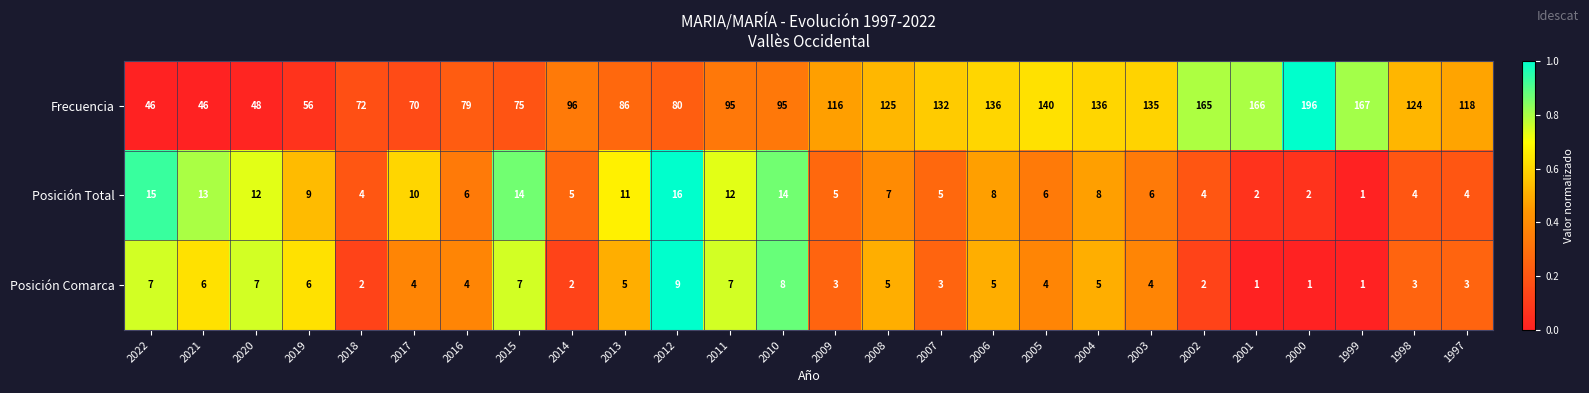

What is the difference between the maximum and minimum values in the Frecuencia series?

150